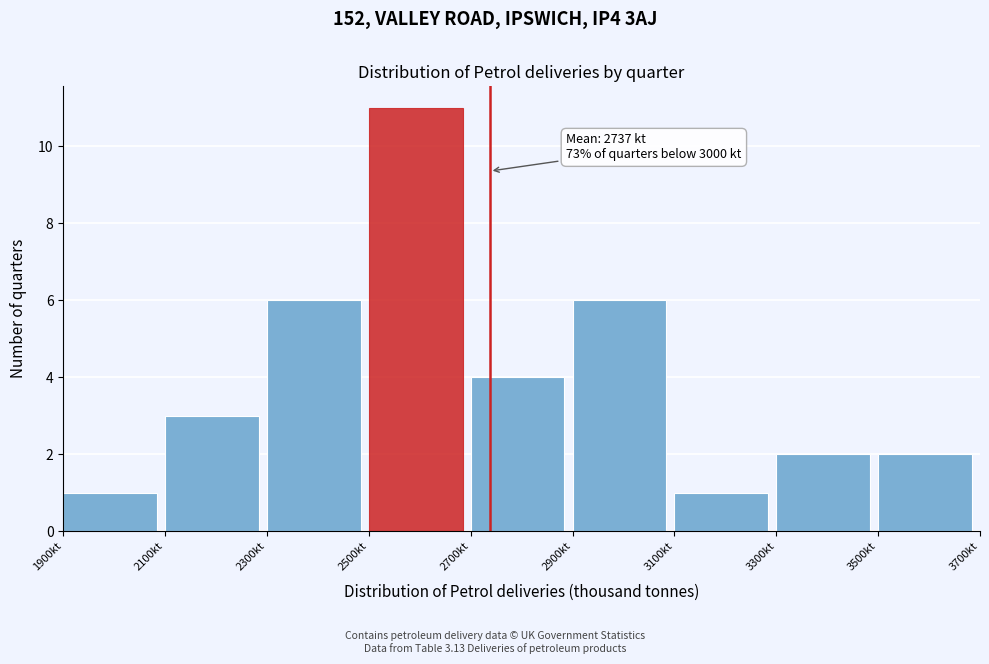

Over which range of the x-axis is the bar tallest?

2500 to 2700